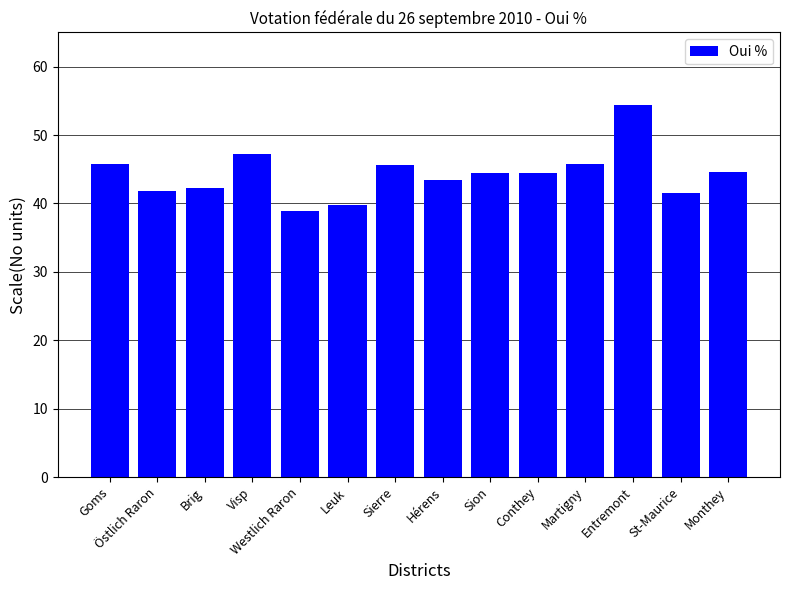

What is the average value?

44.3